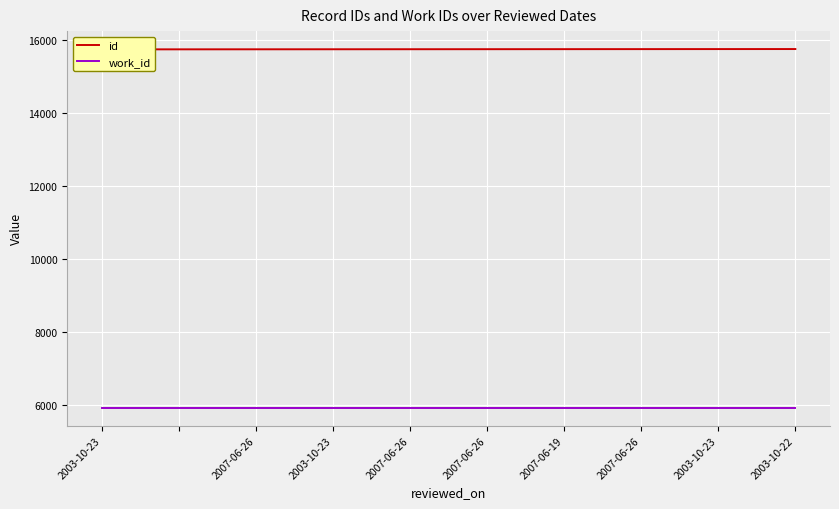

What is the spread (max minus min) of values at 2003-10-23?

9812